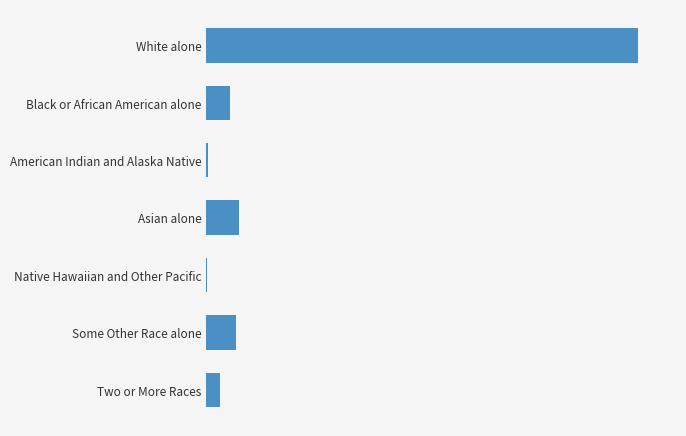

How many values are below 314?

3